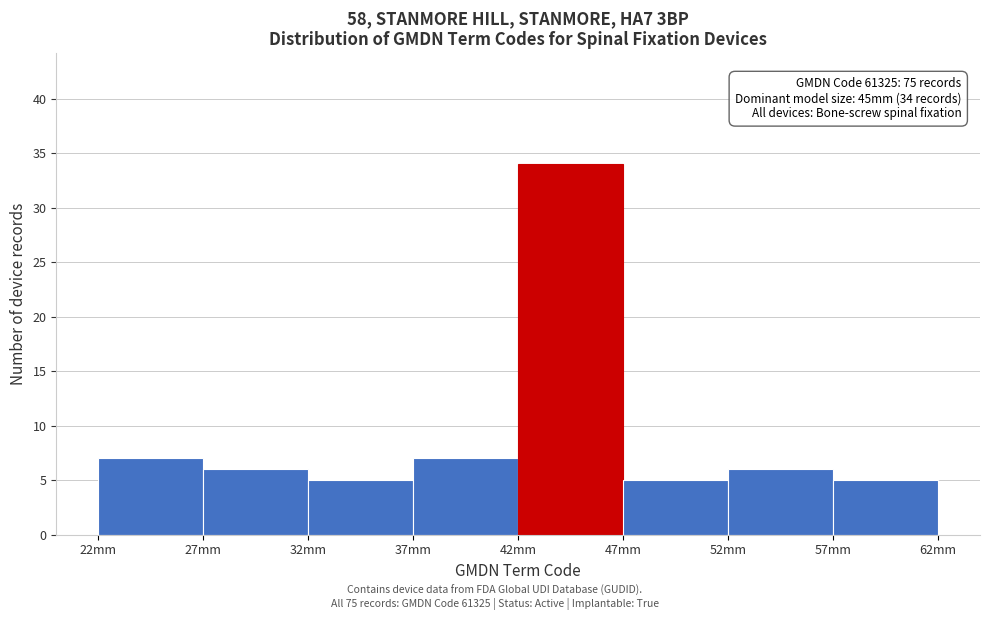

Over which range of the x-axis is the bar tallest?

42 to 47